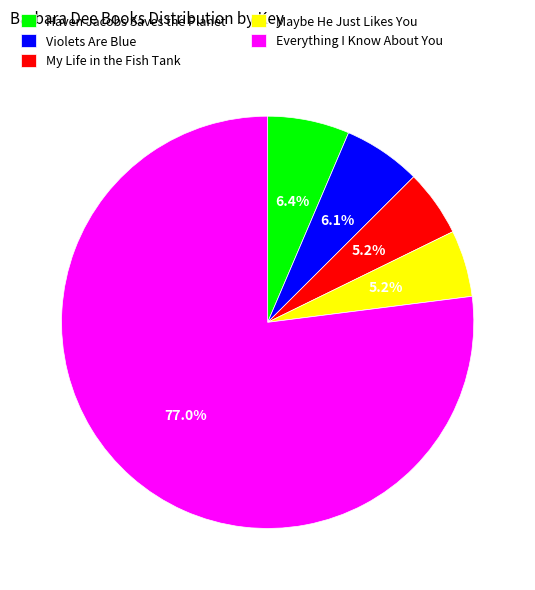

Is it true that Haven Jacobs Saves the Planet is 15% of the pie?

False